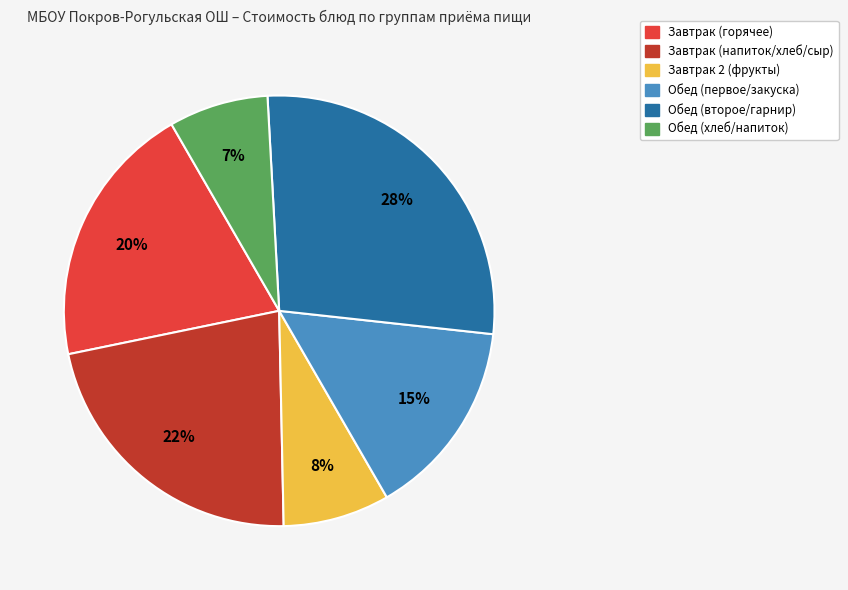

Does any single category account for the majority?

No